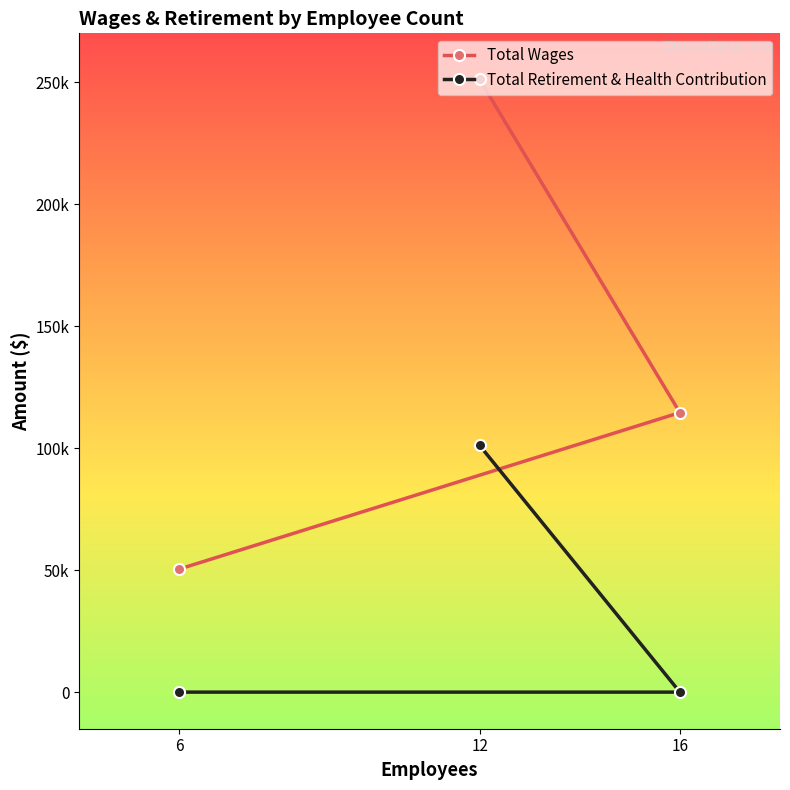

List the series in order of their peak value, highest first.

Total Wages, Total Retirement & Health Contribution